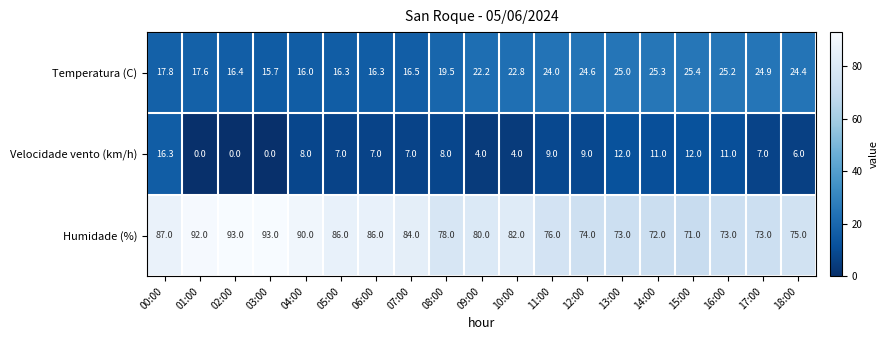

Rank the series by their maximum value, from lowest to highest.

Velocidade vento (km/h), Temperatura (C), Humidade (%)